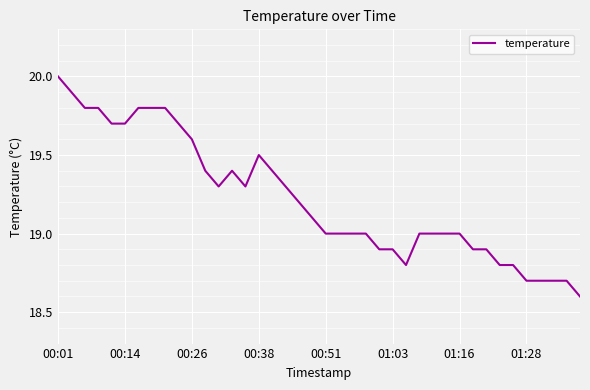

What is the maximum value shown in the chart?

20.0